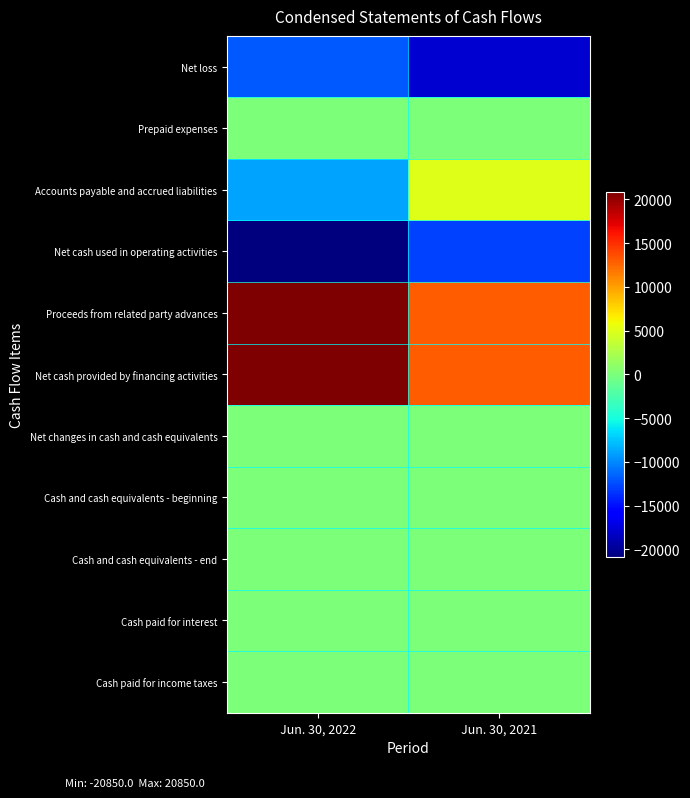

At which category does the chart reach its peak across all series?

Jun. 30, 2022